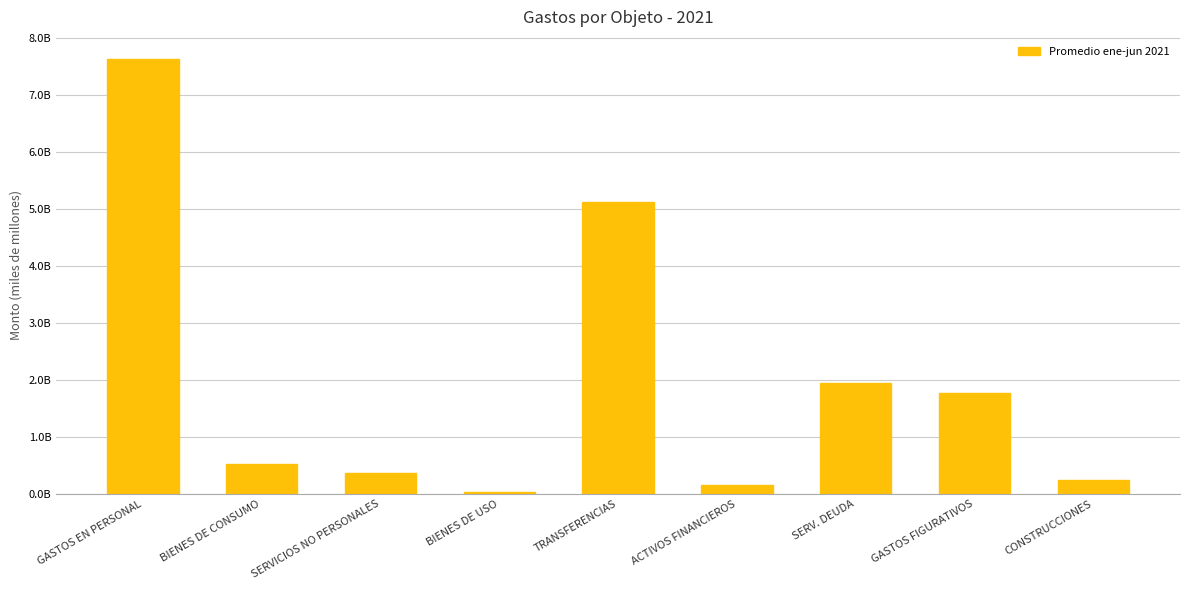

Reading left to right, extract all data points from this chart.

7637578080.7	531914210.3	370988227.2	38569302.8	5114240528.9	152127239.0	1952573068.9	1762298726.6	242749178.4